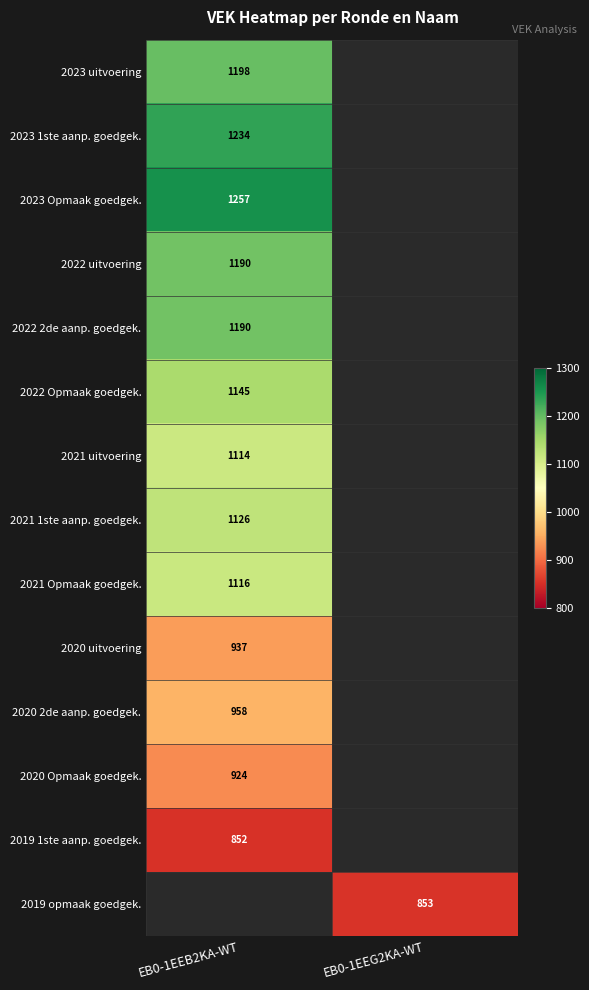

How many distinct data groups are displayed?

14